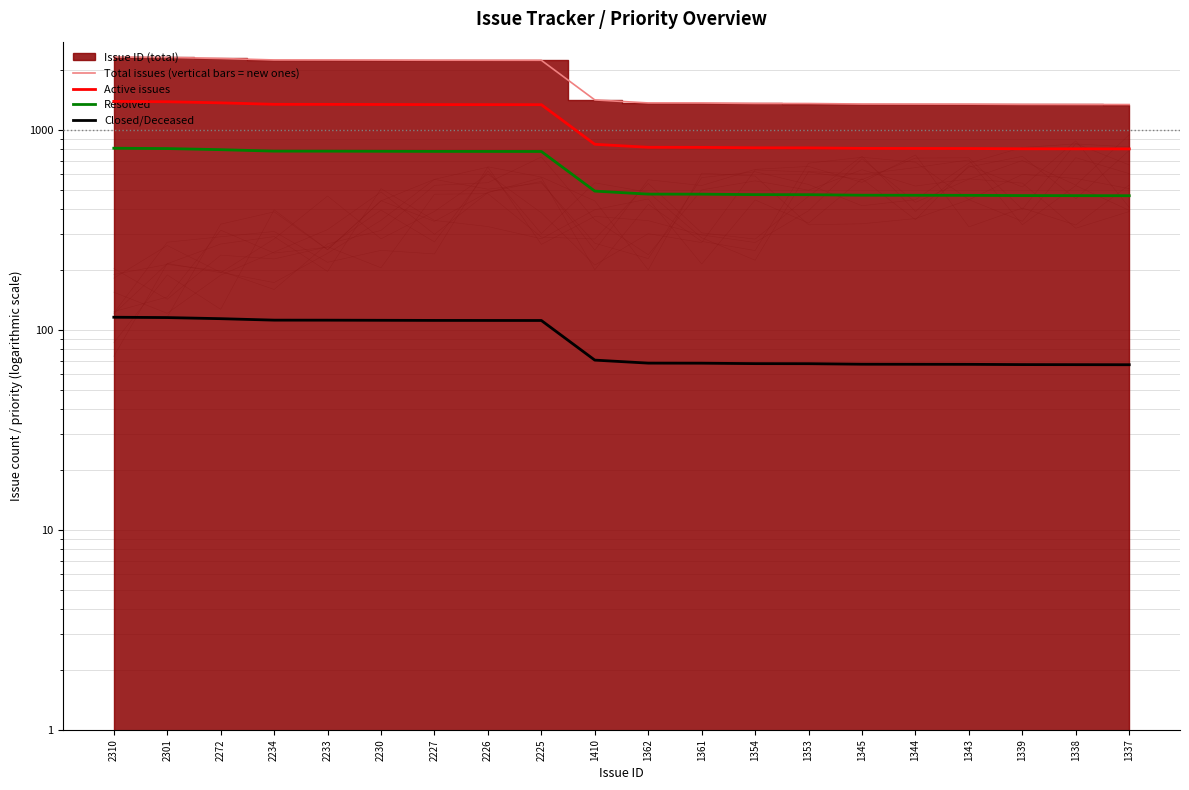

What is the maximum value shown in the chart?

2310.0